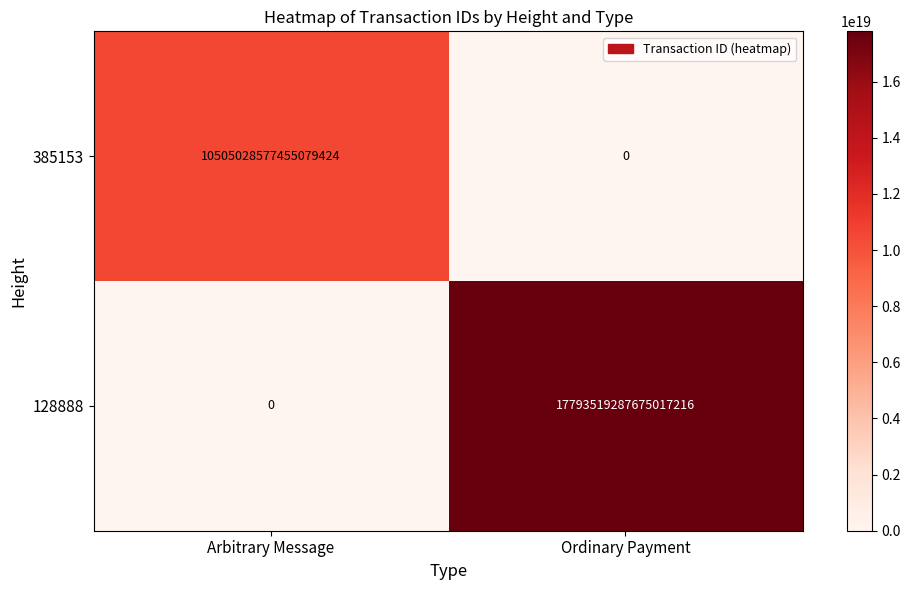

True or false: 128888 has a value of 5937021371987995648 at Ordinary Payment.

False